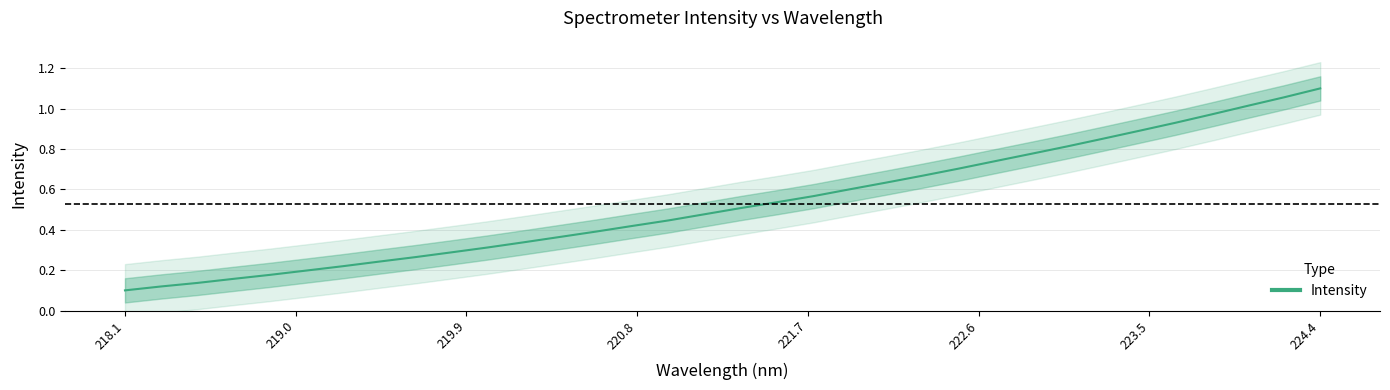

Does the chart have visible grid lines?

Yes